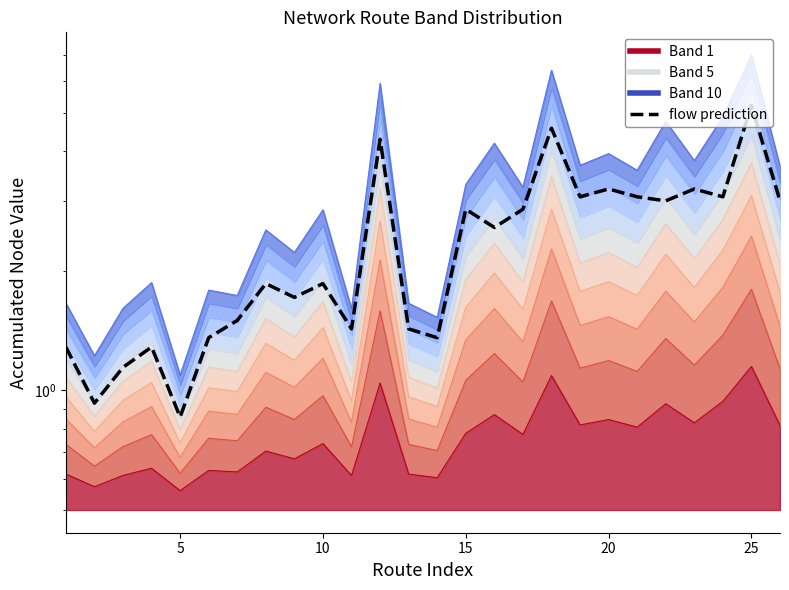

What is the average value?

2.4